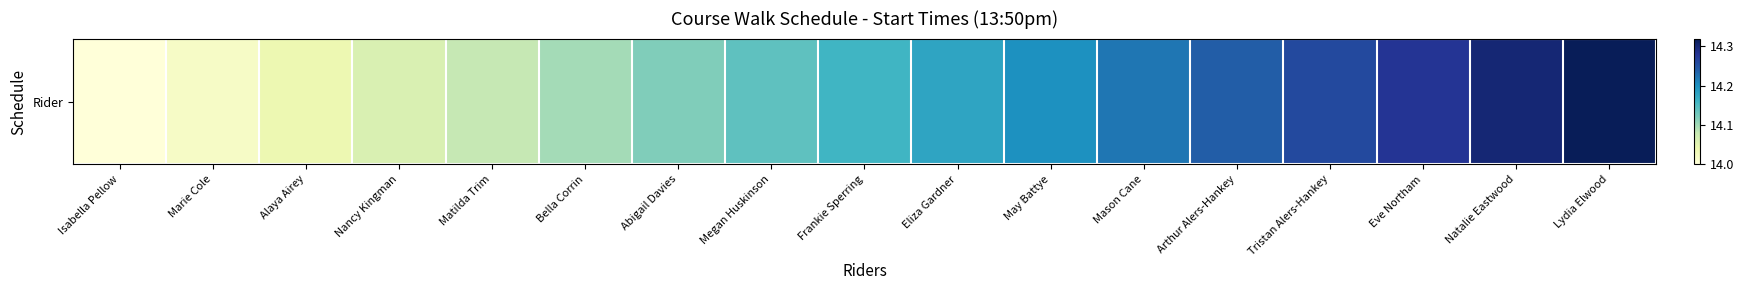

True or false: the data shows 14.1 at Matilda Trim.

True